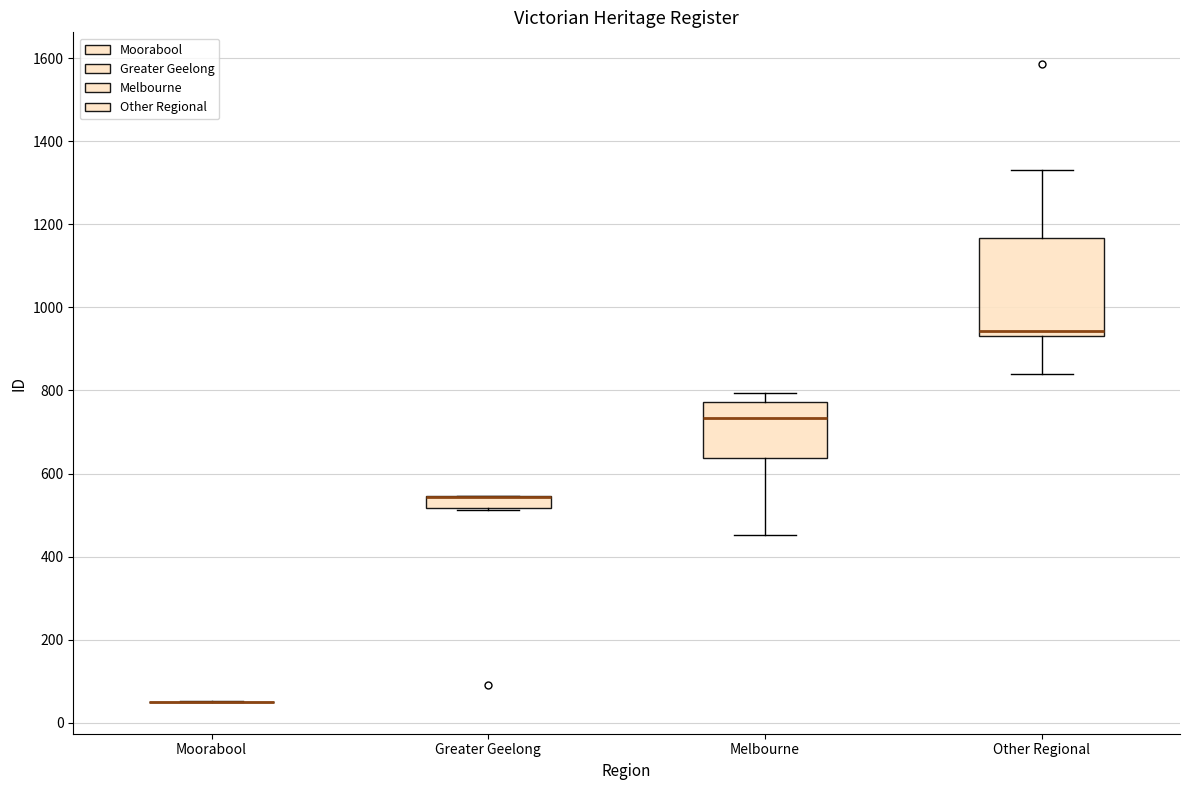

Which box is the tallest, from its lower edge to its upper edge?

Other Regional